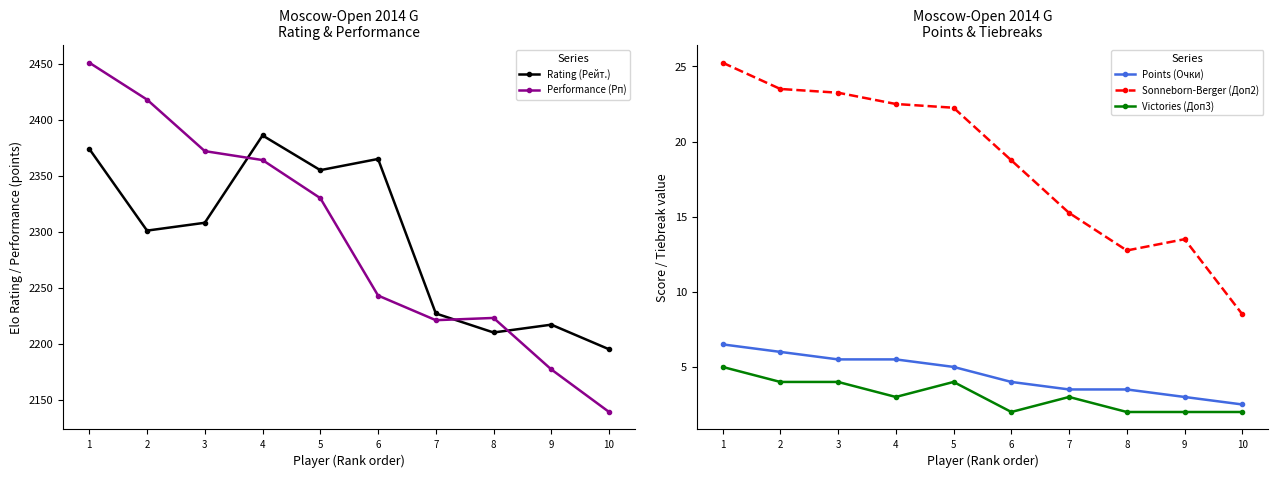

Which category has the lowest value in the Performance (Рп) series?

10